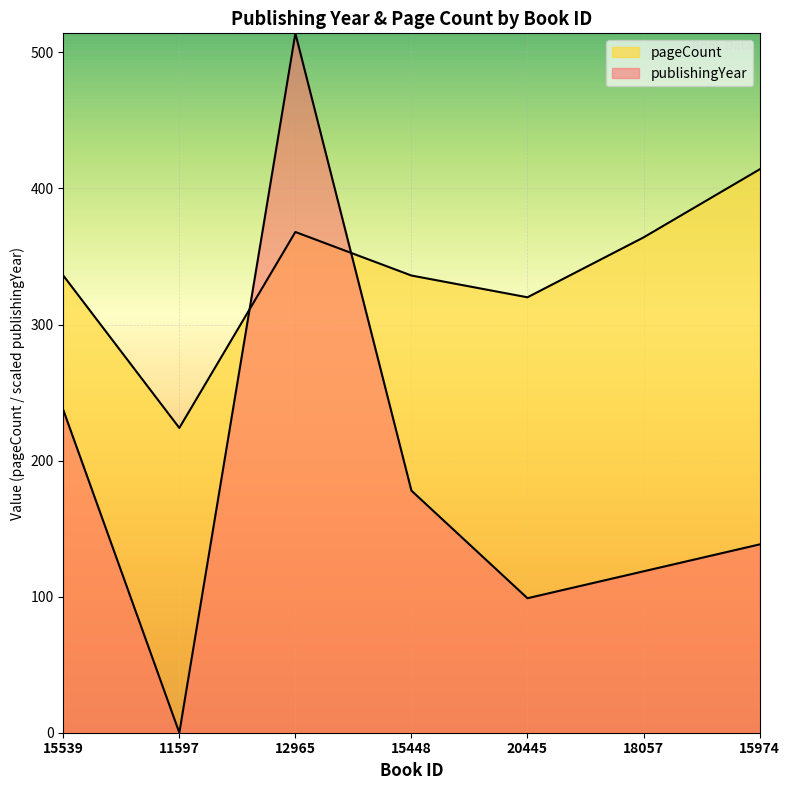

True or false: publishingYear has more than 2 interior local peaks.

False